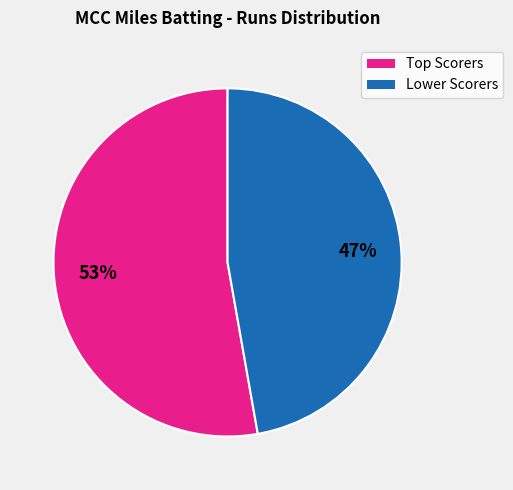

How many segments does this pie chart have?

2